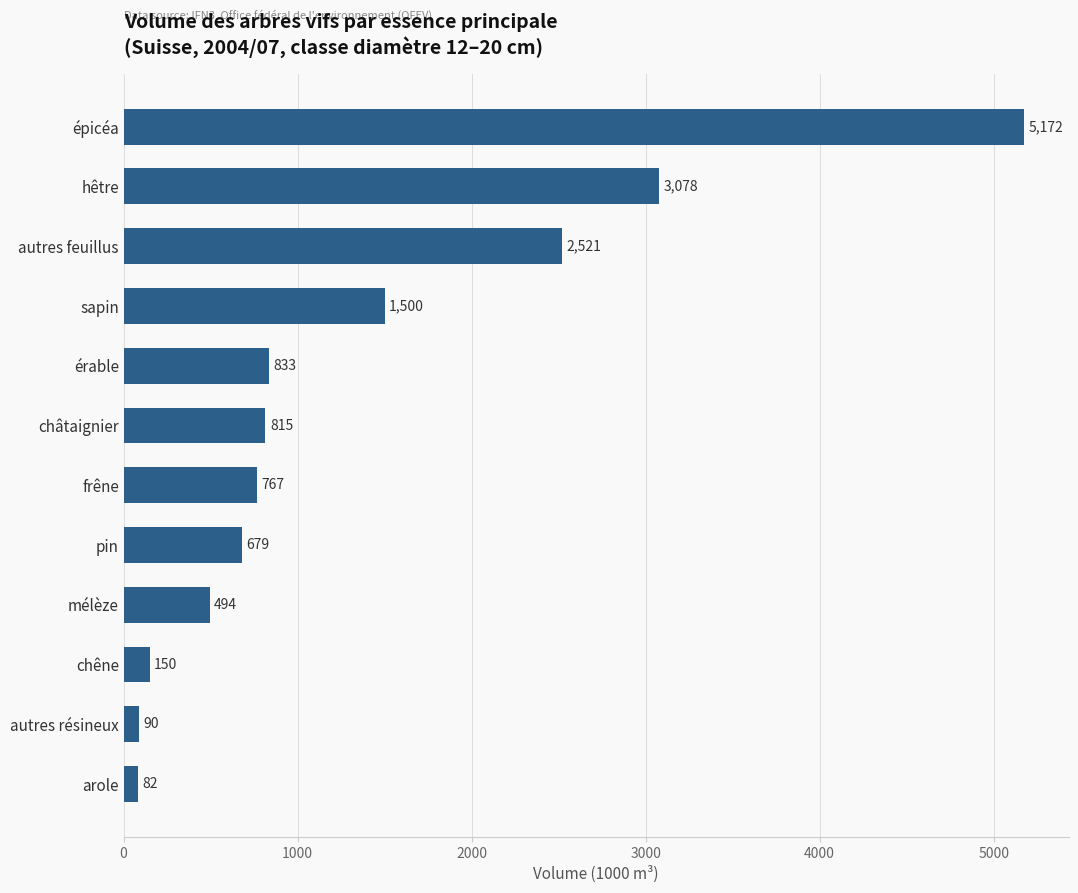

Where is the data nearest to the value 2627?

autres feuillus